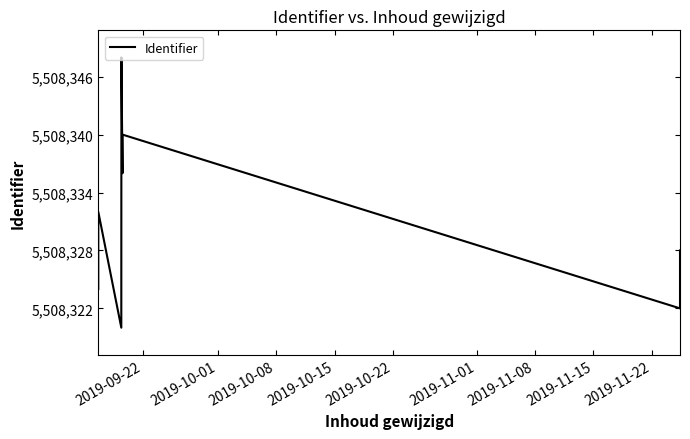

What is the sum of all values?

82625010